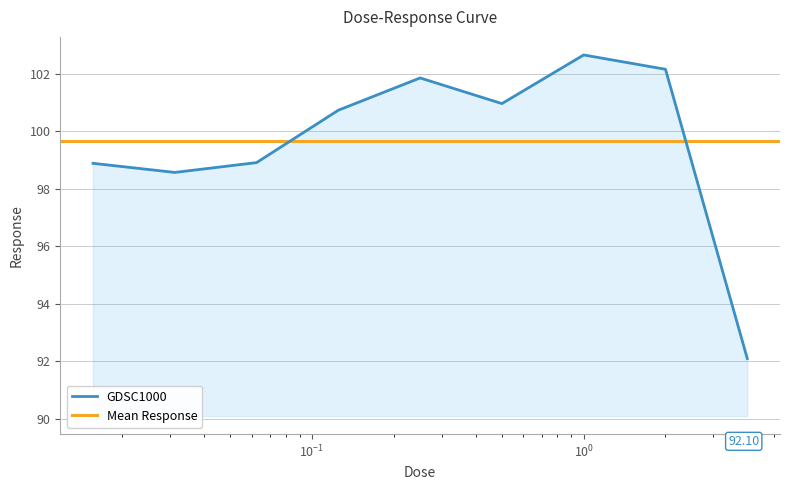

Is it true that the value at 2.0 is 102.2?

True